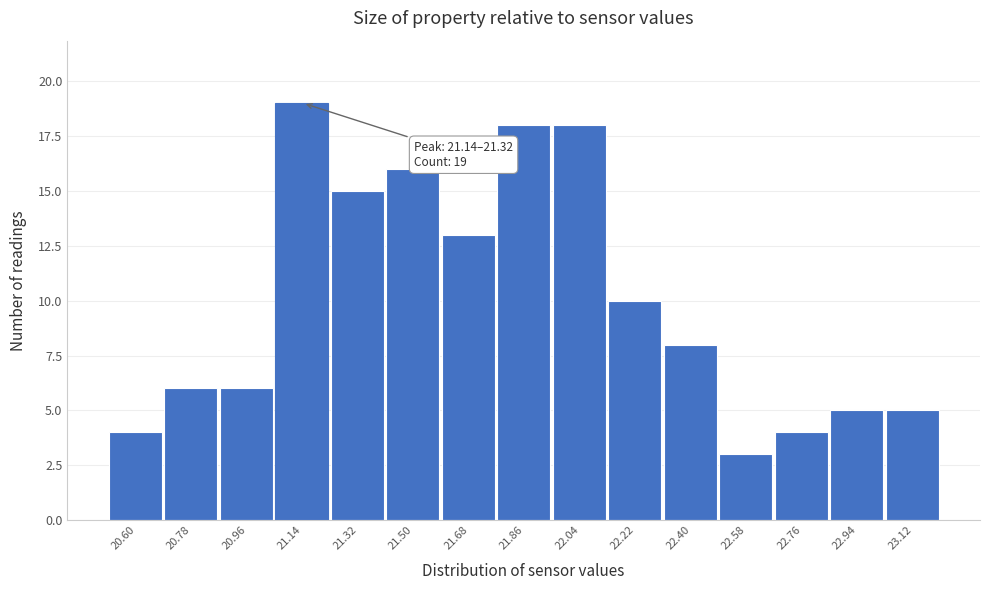

Reading left to right, extract all data points from this chart.

4	6	6	19	15	16	13	18	18	10	8	3	4	5	5